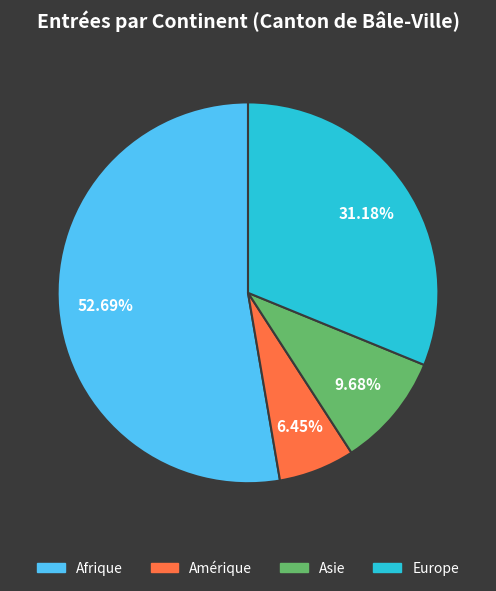

Is there any slice that represents more than half of the pie?

Yes